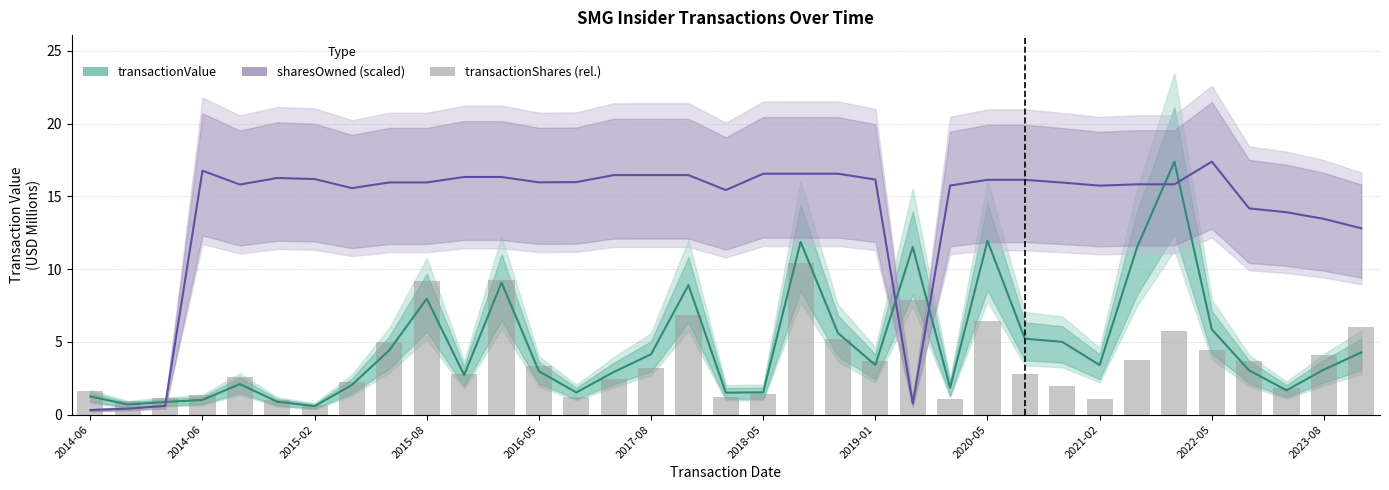

What is the lowest value of the transactionValue series?

0.6